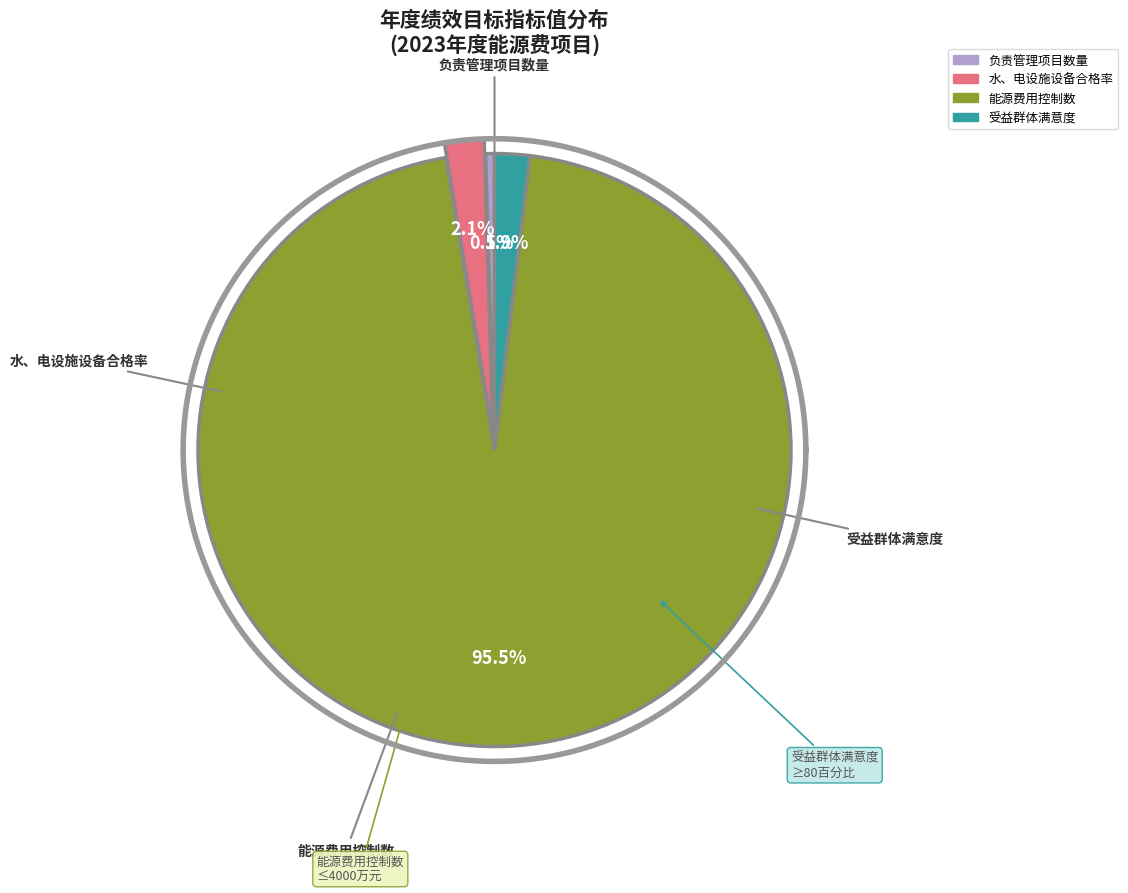

Is there any slice that represents more than half of the pie?

Yes